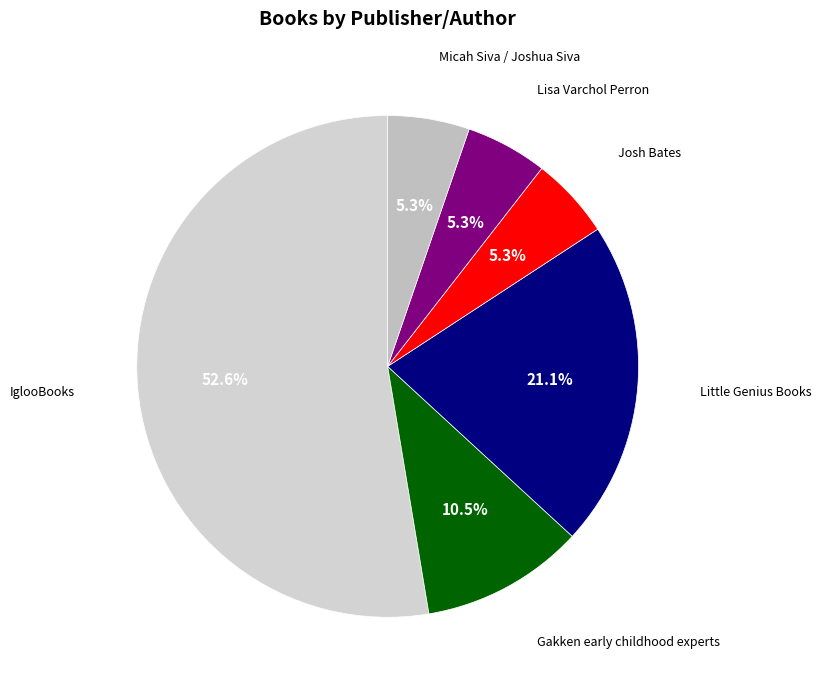

Count the number of slices in the pie.

6